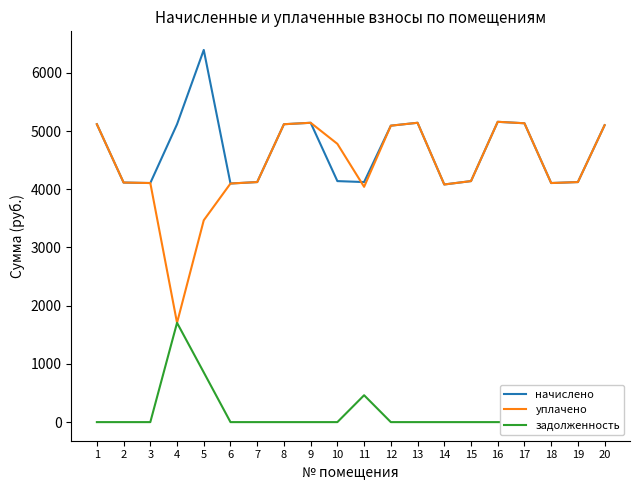

How many intersections are there between уплачено and задолженность?

2